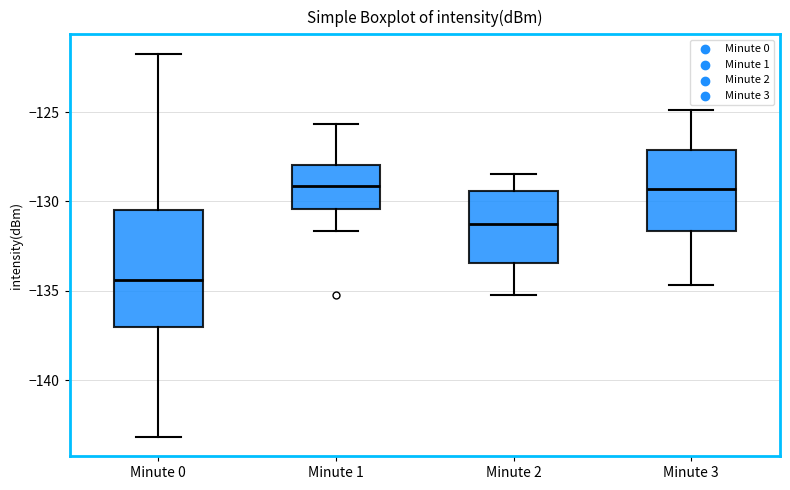

Which box has the lowest median line?

Minute 0